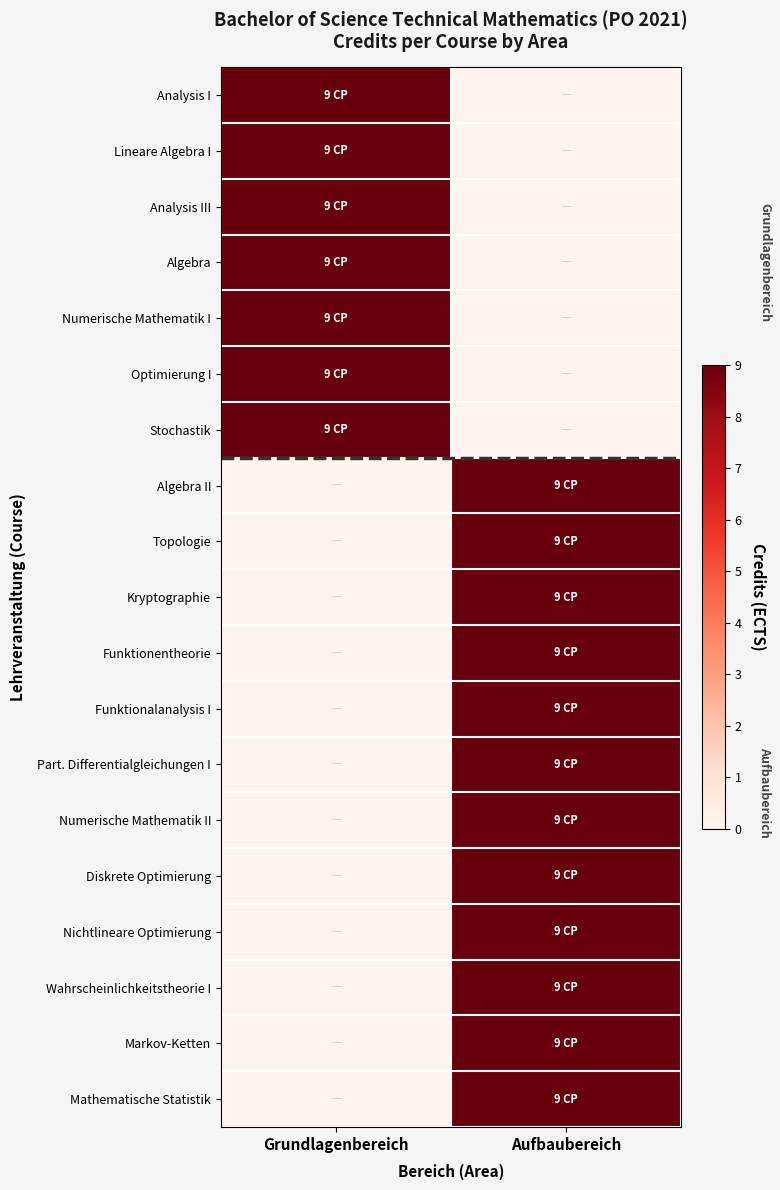

Which series has the largest range (max minus min)?

Analysis I